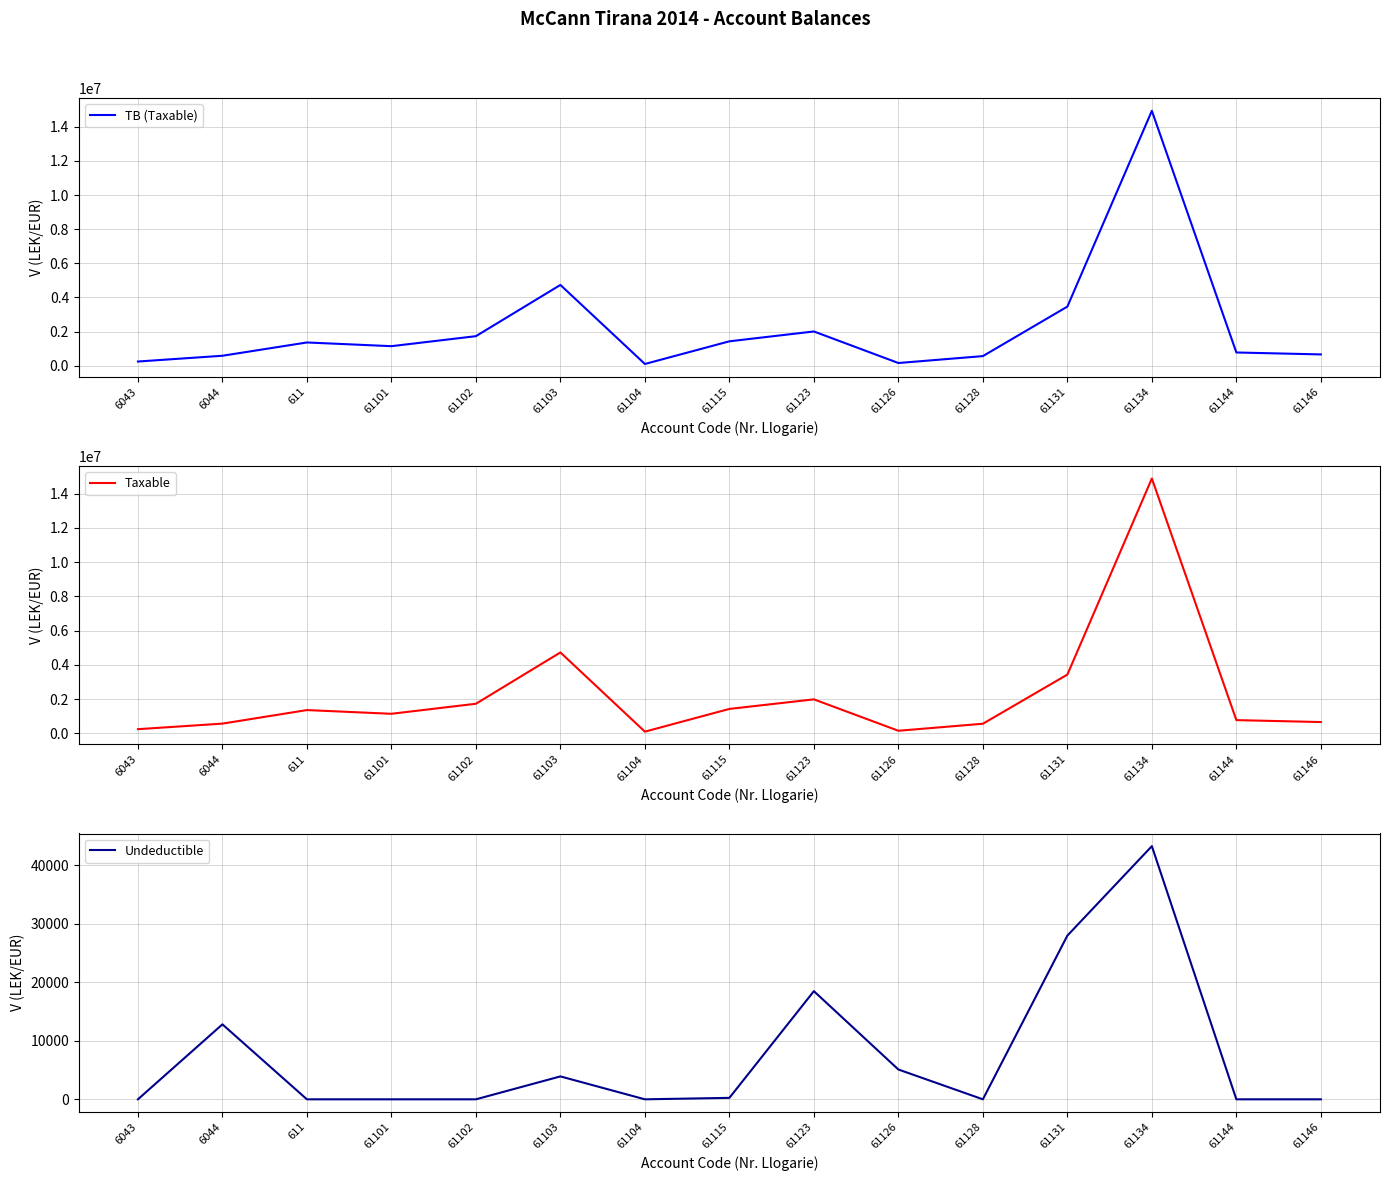

True or false: TB (Taxable) has more than 0 points higher than both neighbors.

True